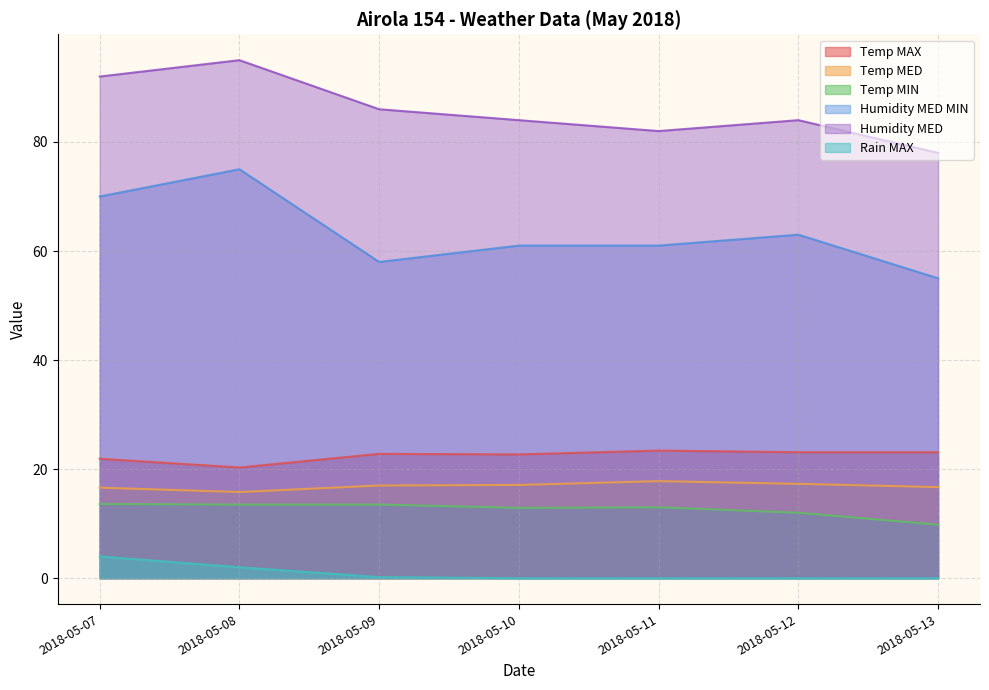

True or false: Temp MAX has more than 1 points higher than both neighbors.

True